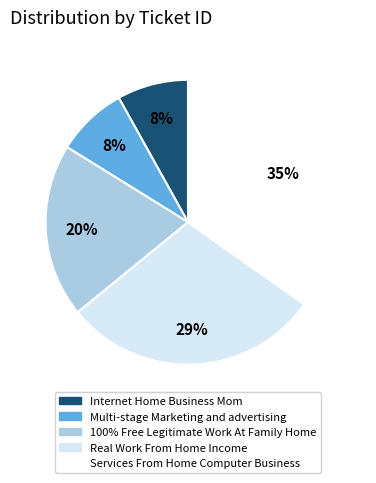

Between 100% Free Legitimate Work At Family Home and Multi-stage Marketing and advertising, which is larger?

100% Free Legitimate Work At Family Home